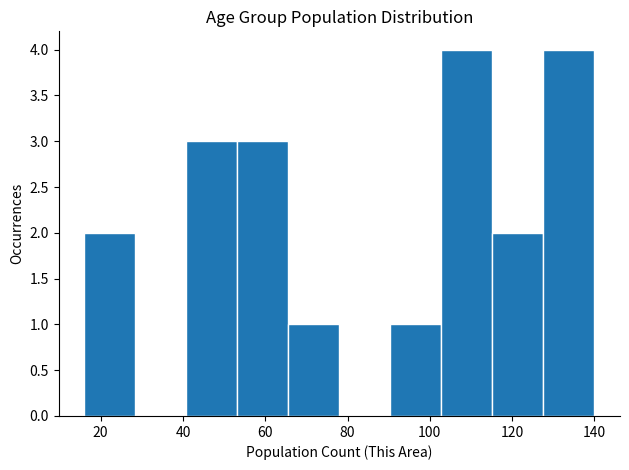

How tall is the bar that spans 65.6 to 78.0 on the x-axis? Neither the bar edges nor the heights are printed on the chart, so give them approximately, as read against the axes.

1